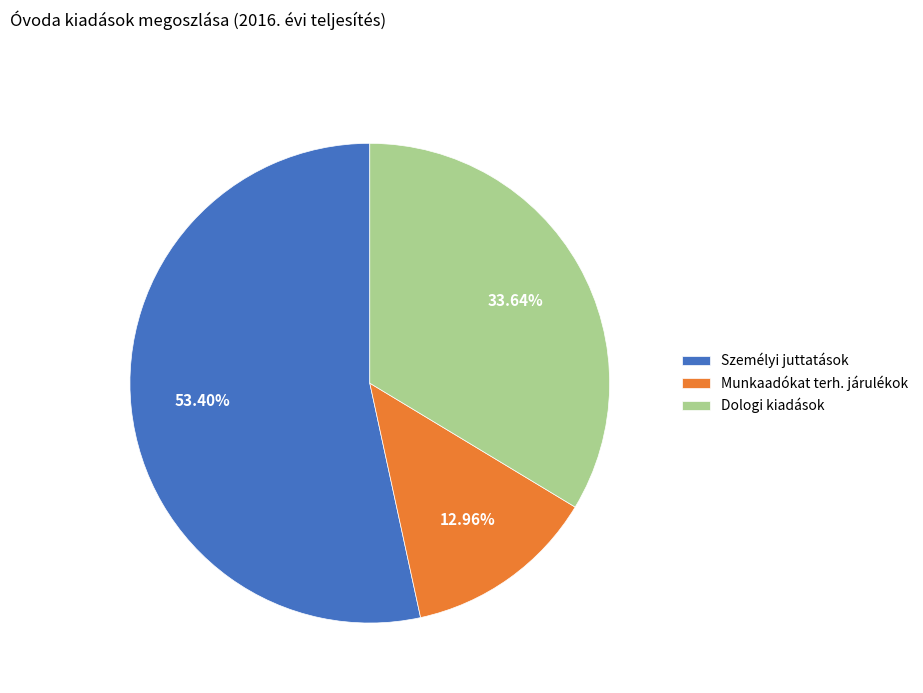

To the nearest percent, what portion does Személyi juttatások represent?

53%